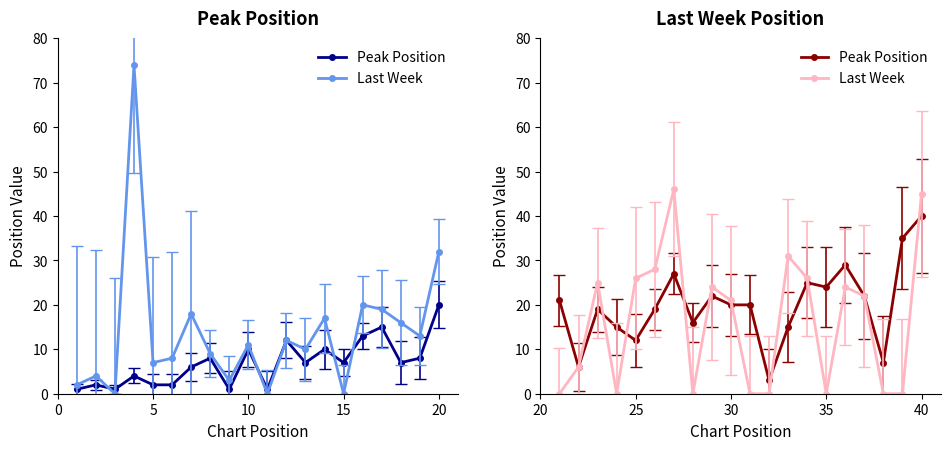

Which series has the largest total across all categories?

Peak Position